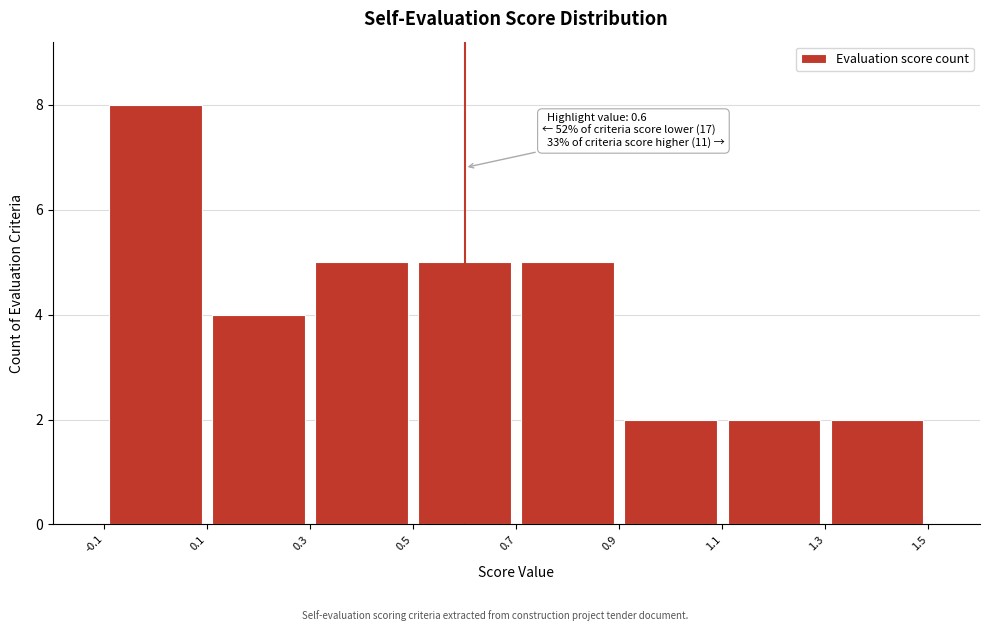

Which range on the x-axis has the tallest bar?

-0.1 to 0.1